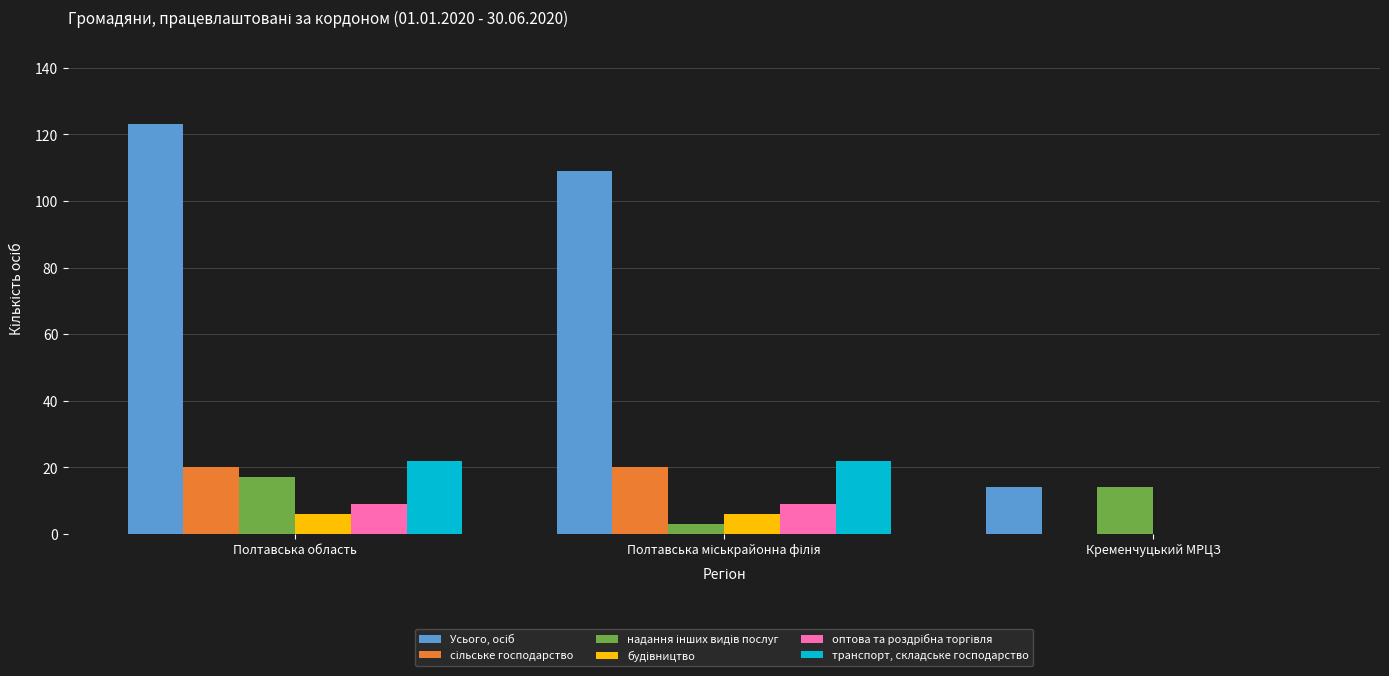

What is the greatest value displayed?

123